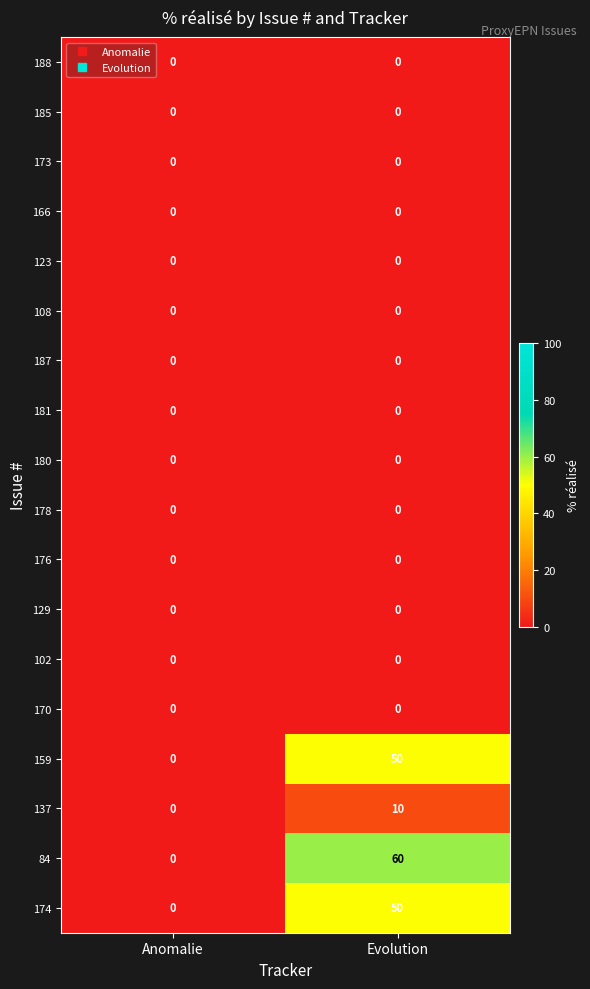

At which category is the sum across all series the highest?

Evolution